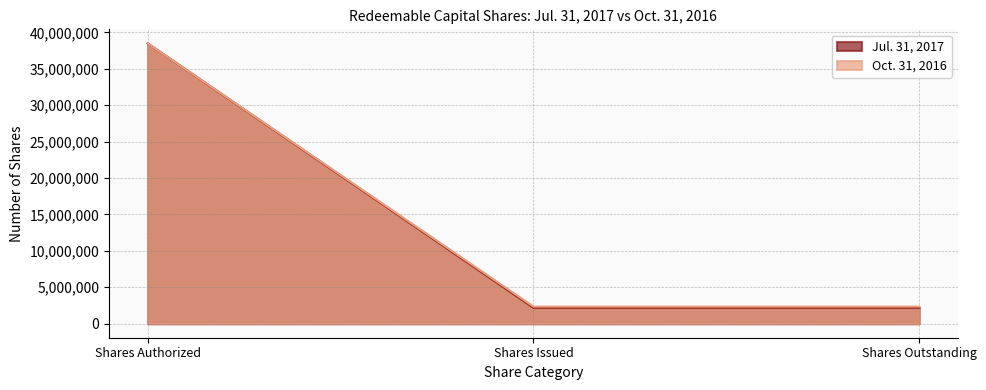

Which category has the lowest value in the Oct. 31, 2016 series?

Shares Issued